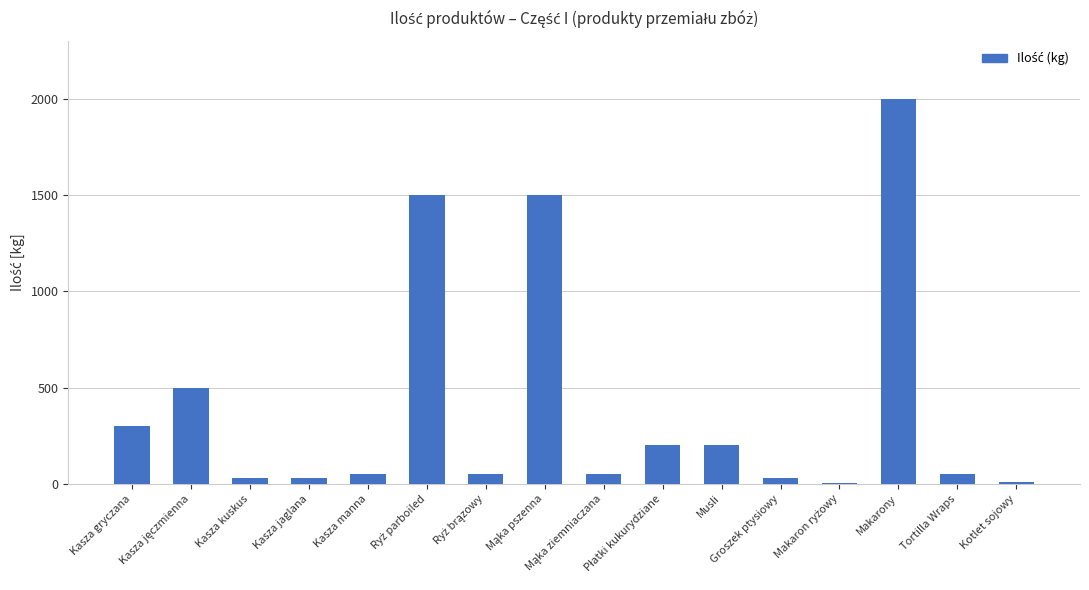

At which category does the chart reach its peak across all series?

Makarony